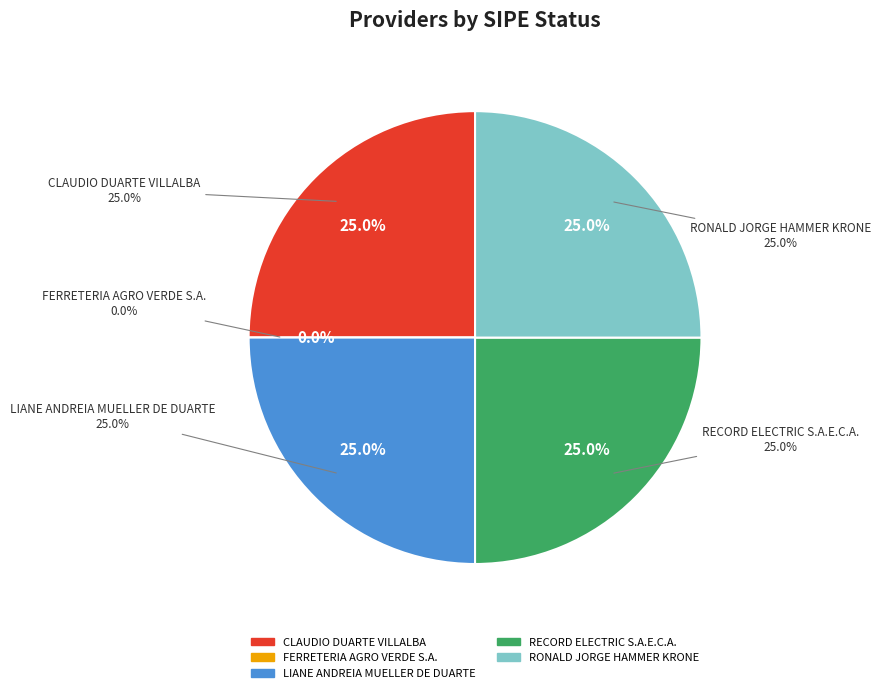

Count the number of slices in the pie.

5